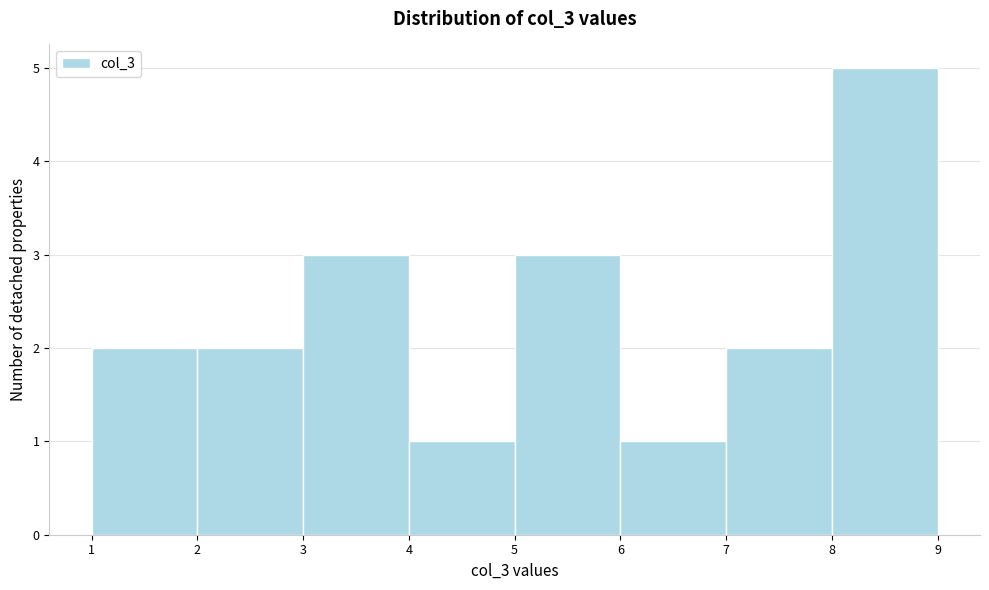

How tall is the bar that spans 3 to 4 on the x-axis? The values are not printed on the chart, so give them approximately, as read against the axis.

3